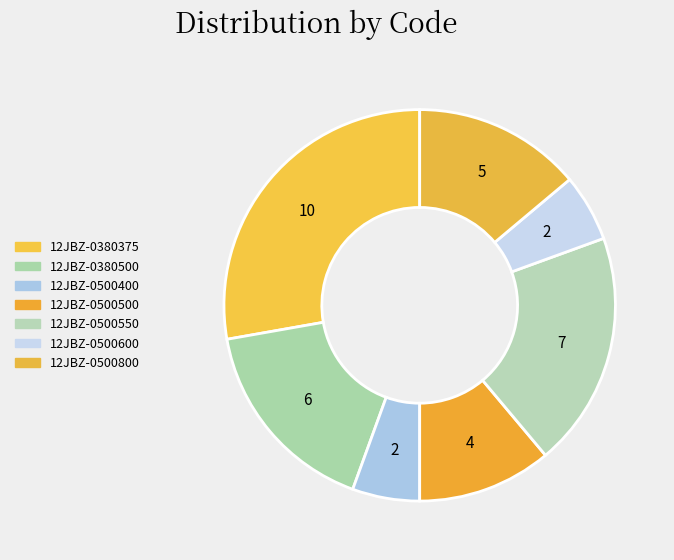

How many segments does this pie chart have?

7